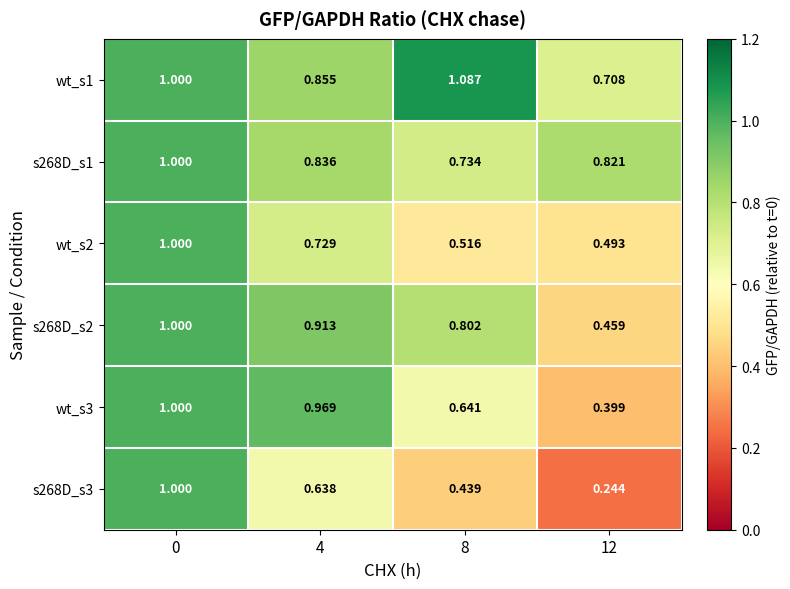

Is the value of wt_s3 at 12 greater than the value of wt_s1 at 12?

No